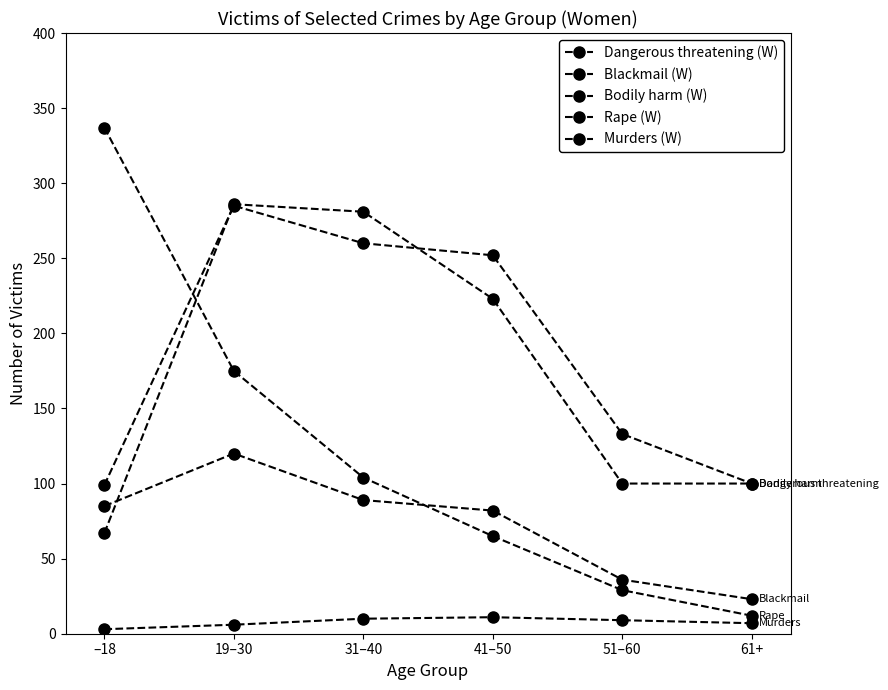

How many values in the Bodily harm (W) series are below 223?

3